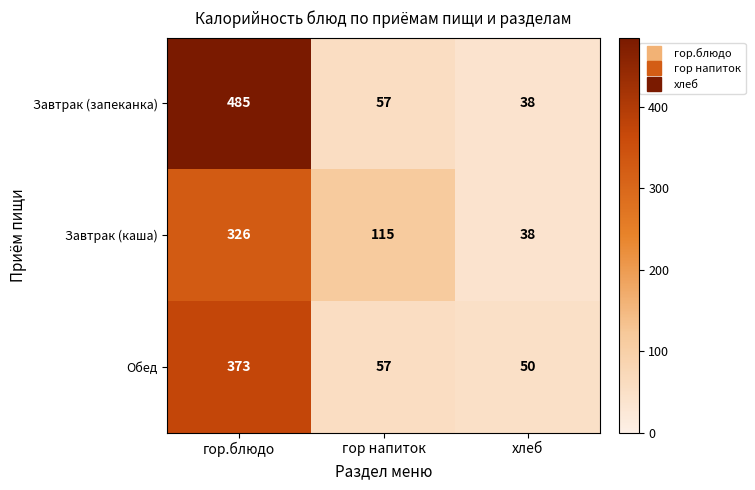

Reading left to right, list all the values displayed in this chart.

Завтрак (запеканка): 485	57	38
Завтрак (каша): 326	115	38
Обед: 373	57	50